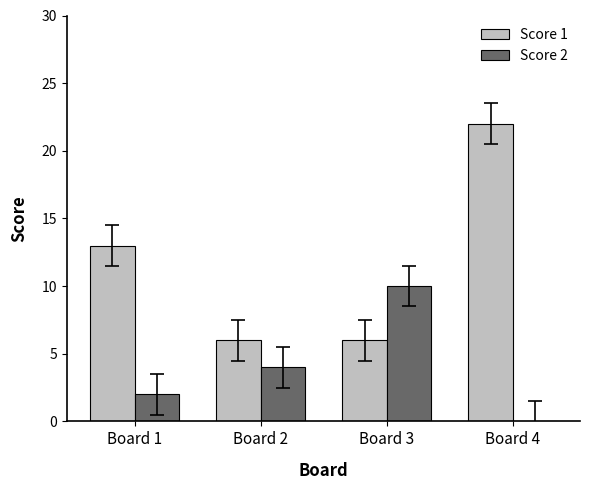

Which category has the highest value across all series?

Board 4